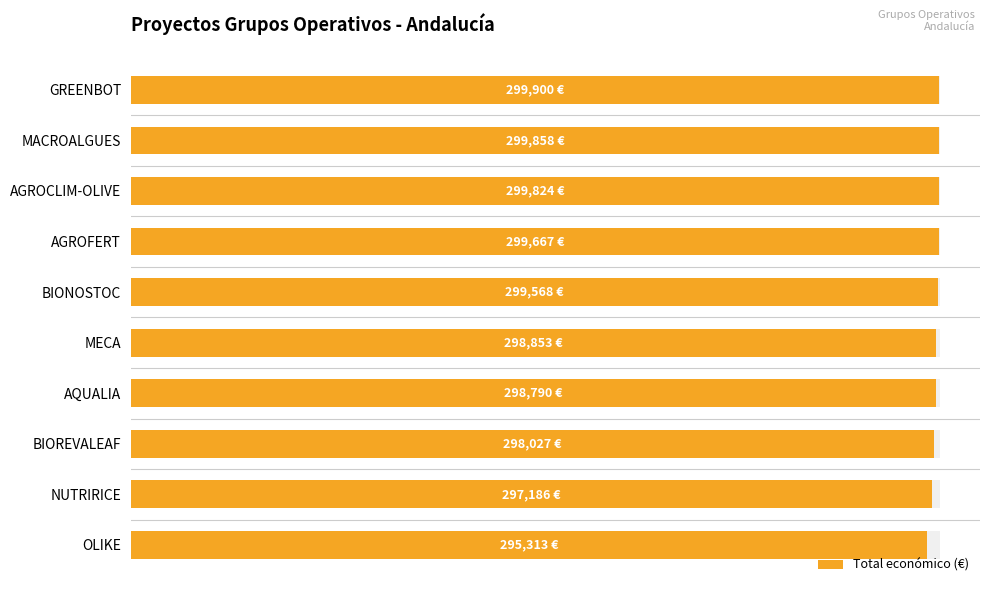

What is the ratio of the value at 0 to the value at 7?

1.0